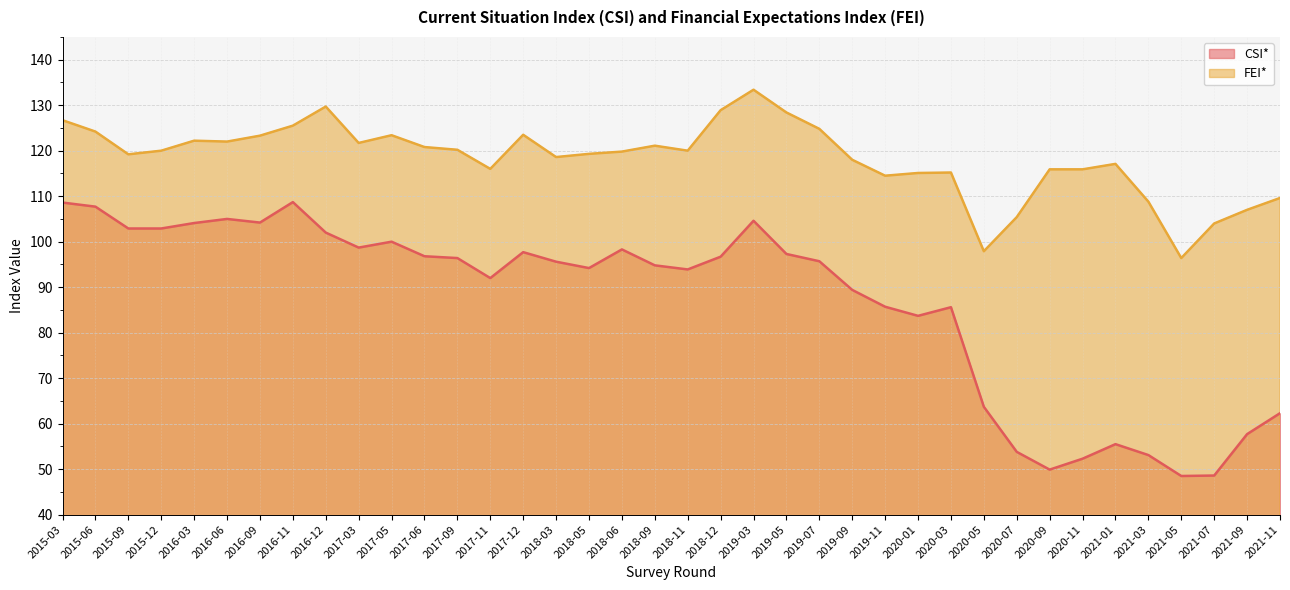

What is the total value across all series at 2019-03?

238.0